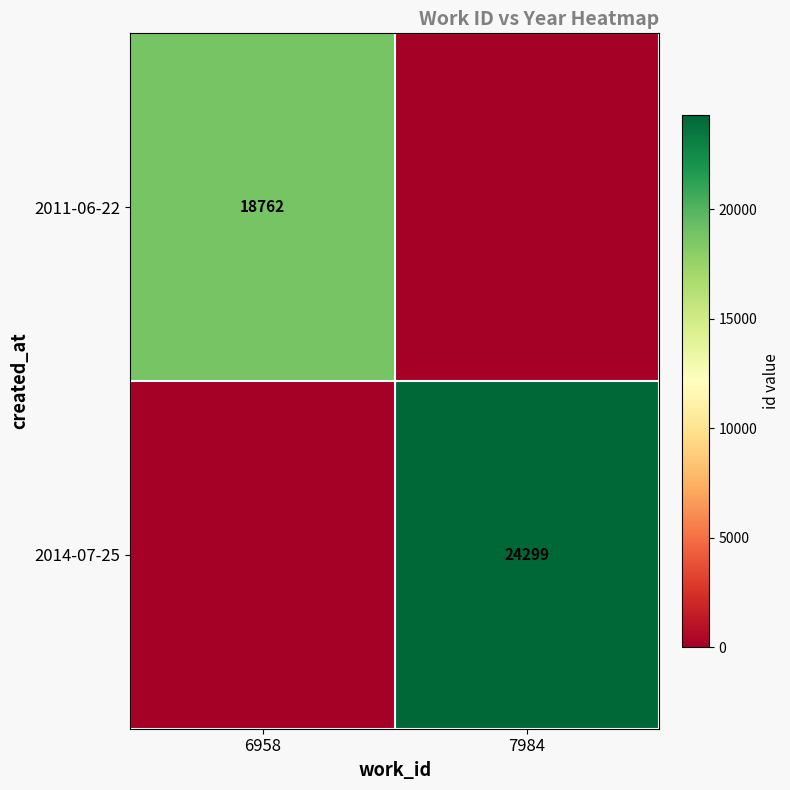

The value of 2011-06-22 at 6958 is 18762. True or false?

True